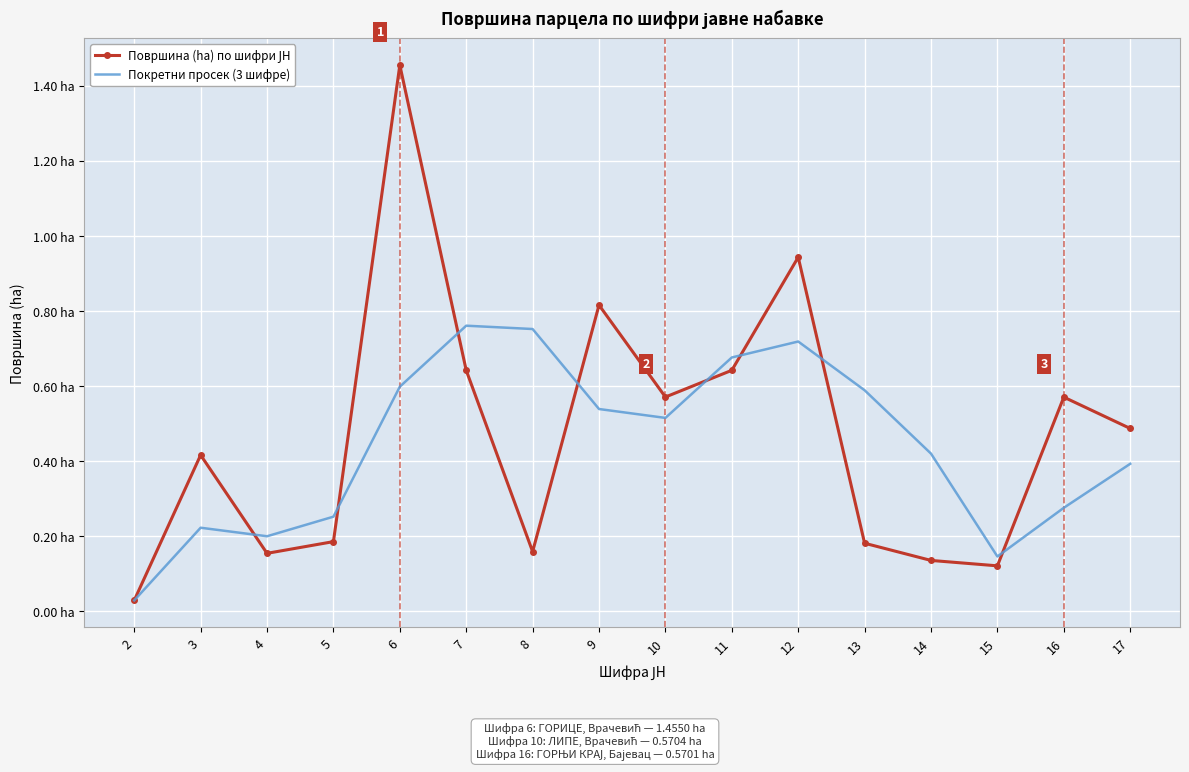

After their last crossing, which series has the higher values: Површина (ha) по шифри ЈН or Покретни просек (3 шифре)?

Површина (ha) по шифри ЈН